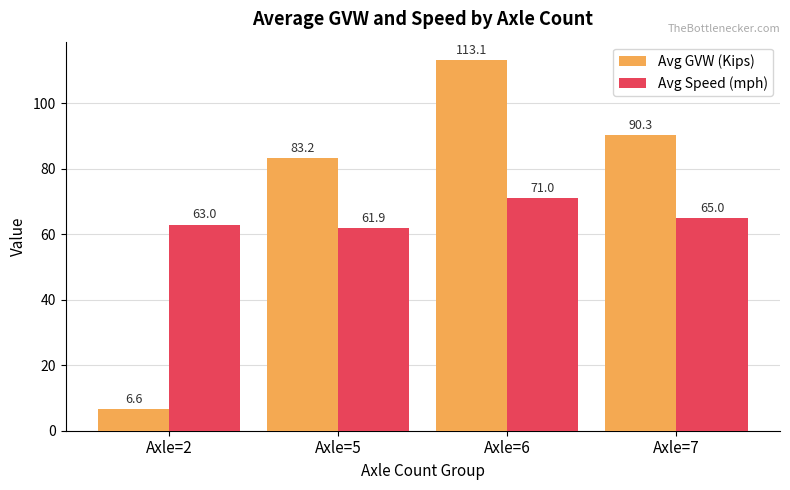

What is the minimum value shown in the chart?

6.6